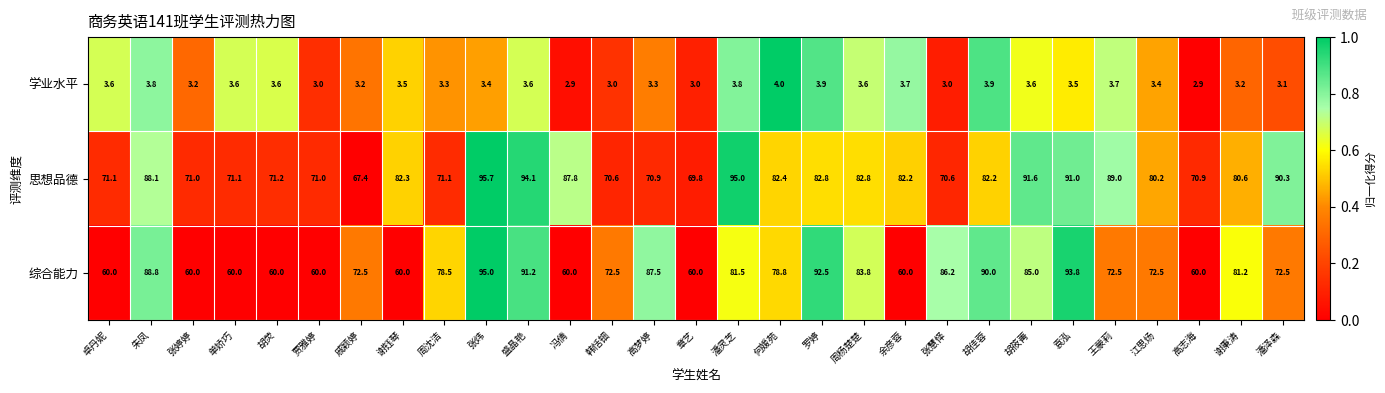

Which series has the largest range (max minus min)?

综合能力